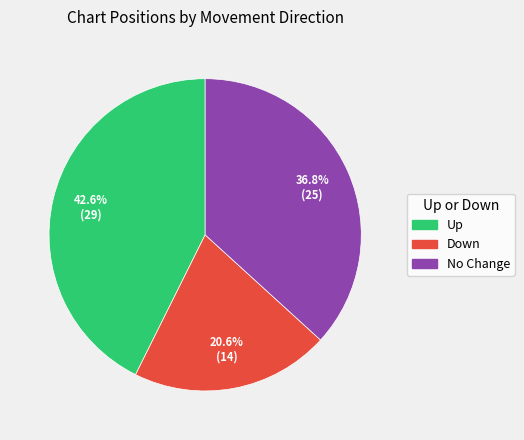

Is there a majority slice in this chart?

No